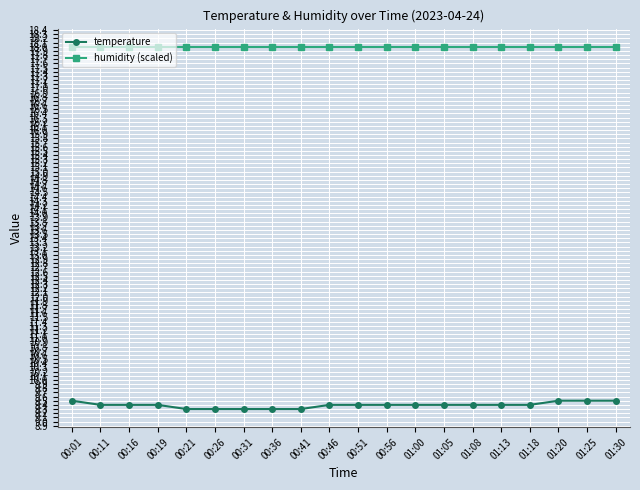

What is the highest value of the humidity (scaled) series?

18.0